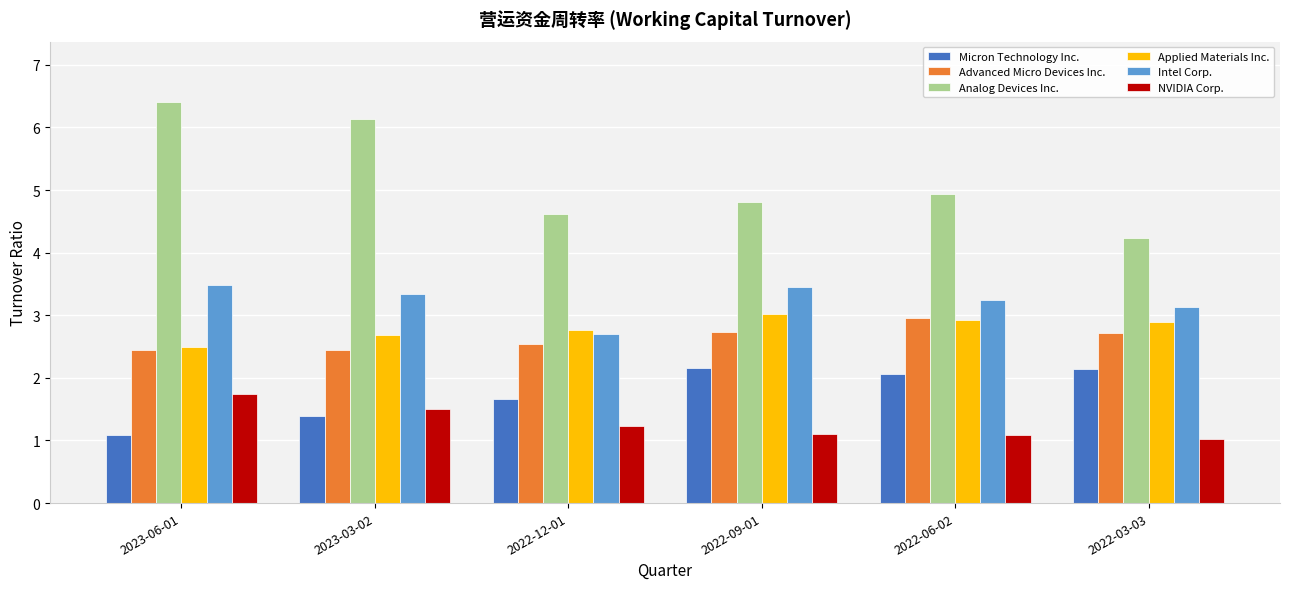

What is the label of the 4th bar from the right?

2022-12-01